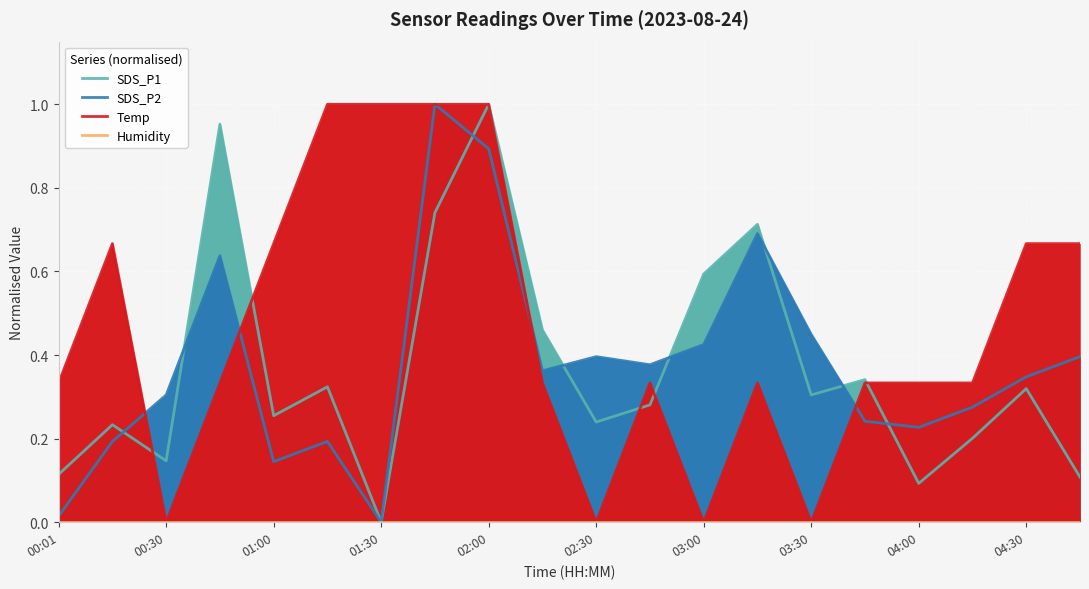

At how many categories does at least one series exceed 0?

20